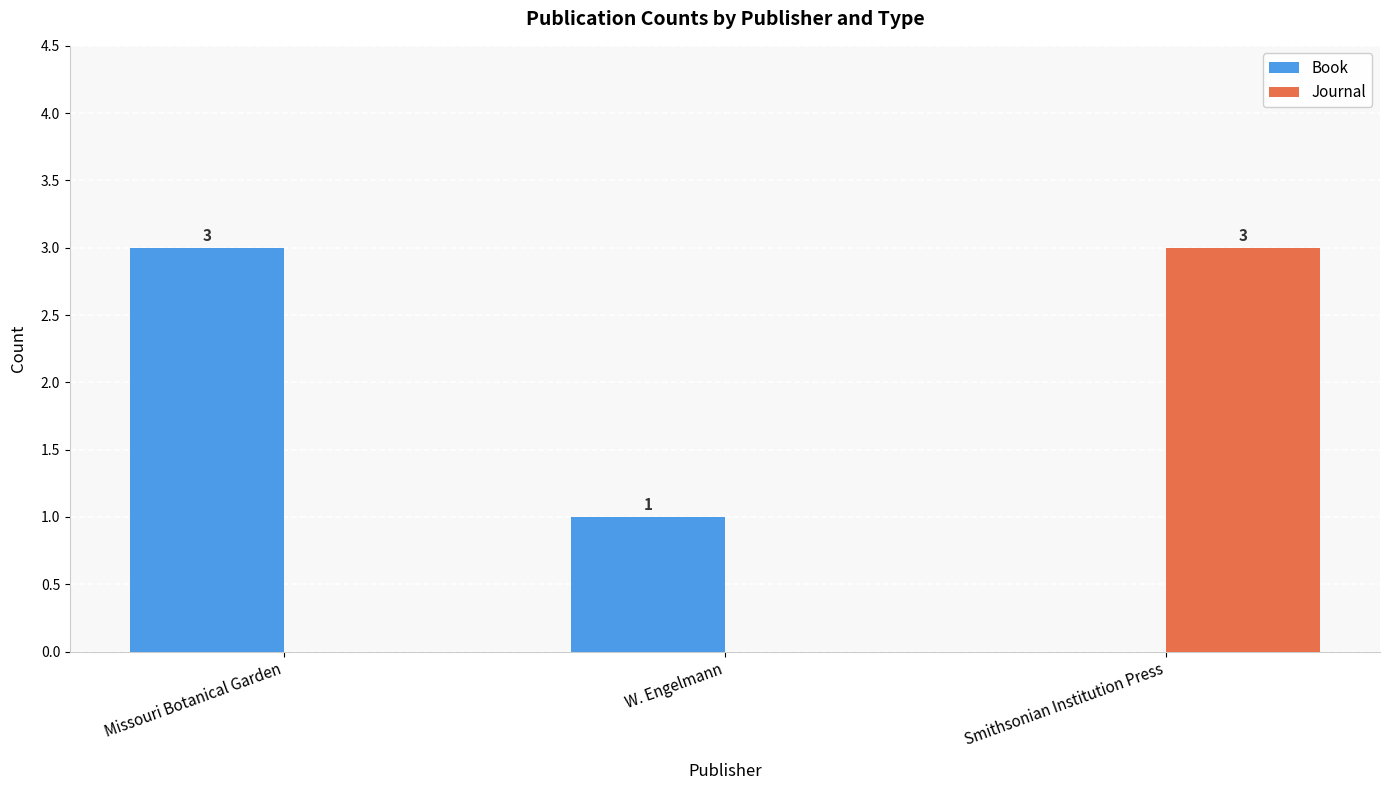

Reading left to right, list all the values displayed in this chart.

Book: Missouri Botanical Garden=3	W. Engelmann=1	Smithsonian Institution Press=0
Journal: Missouri Botanical Garden=0	W. Engelmann=0	Smithsonian Institution Press=3